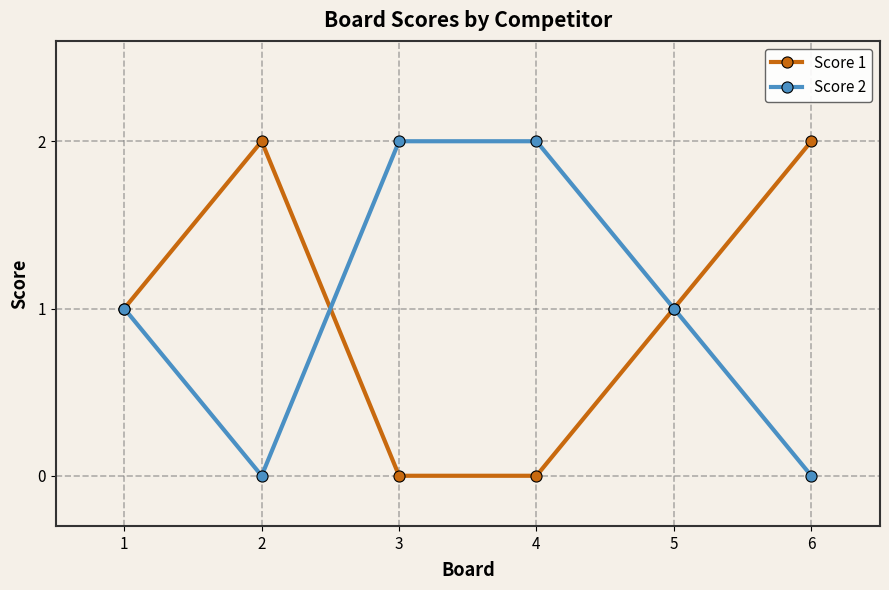

At 2, list the series in order from smallest to largest.

Score 2, Score 1